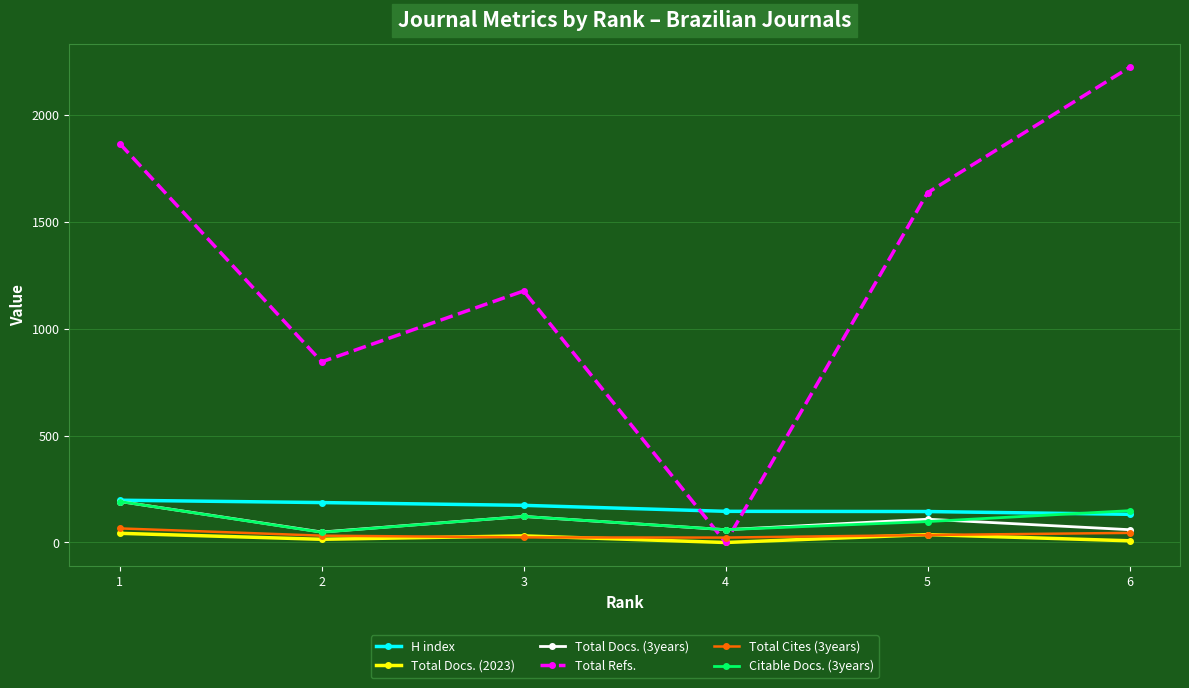

What is the maximum value shown in the chart?

2225